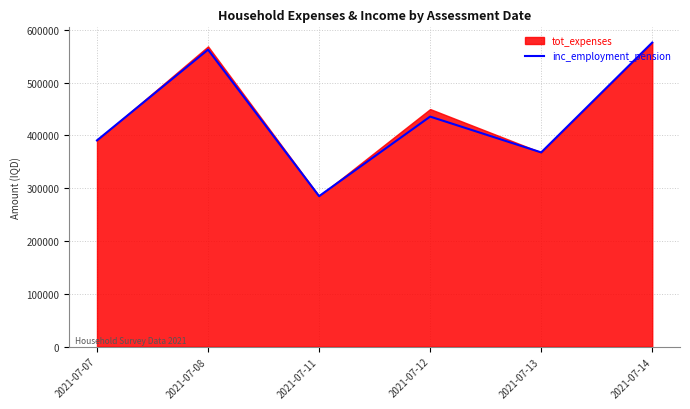

Is it true that the value at 2021-07-12 is 184626.7?

False